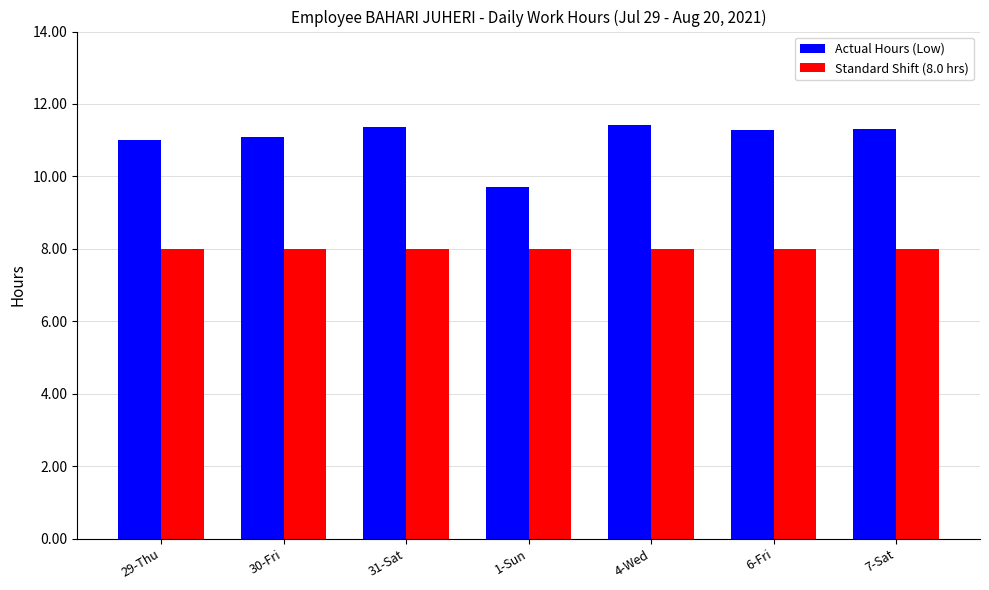

Rank the series by their average value, from highest to lowest.

Actual Hours (Low), Standard Shift (8.0 hrs)